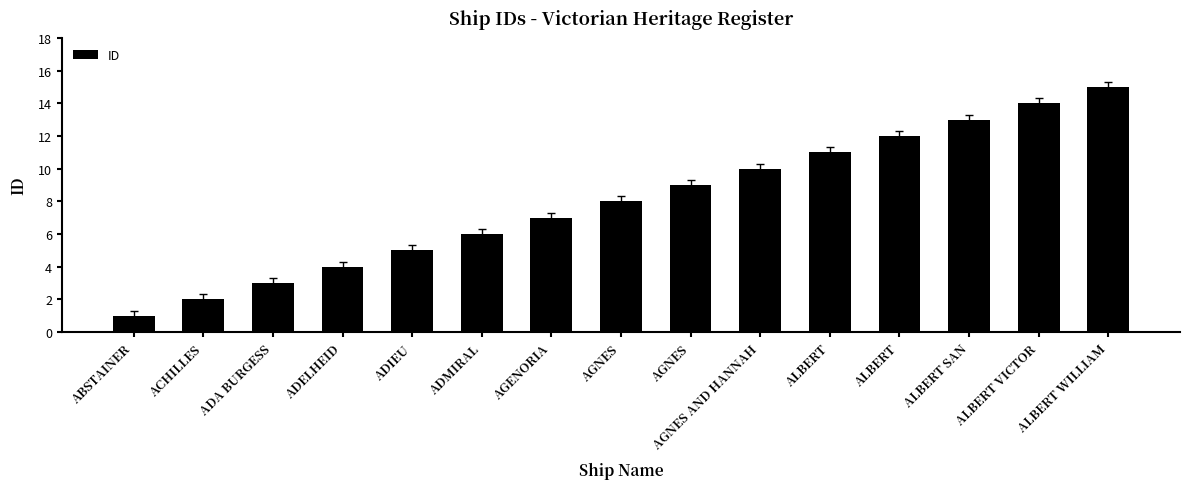

The chart shows a value of 2 at ACHILLES. True or false?

True